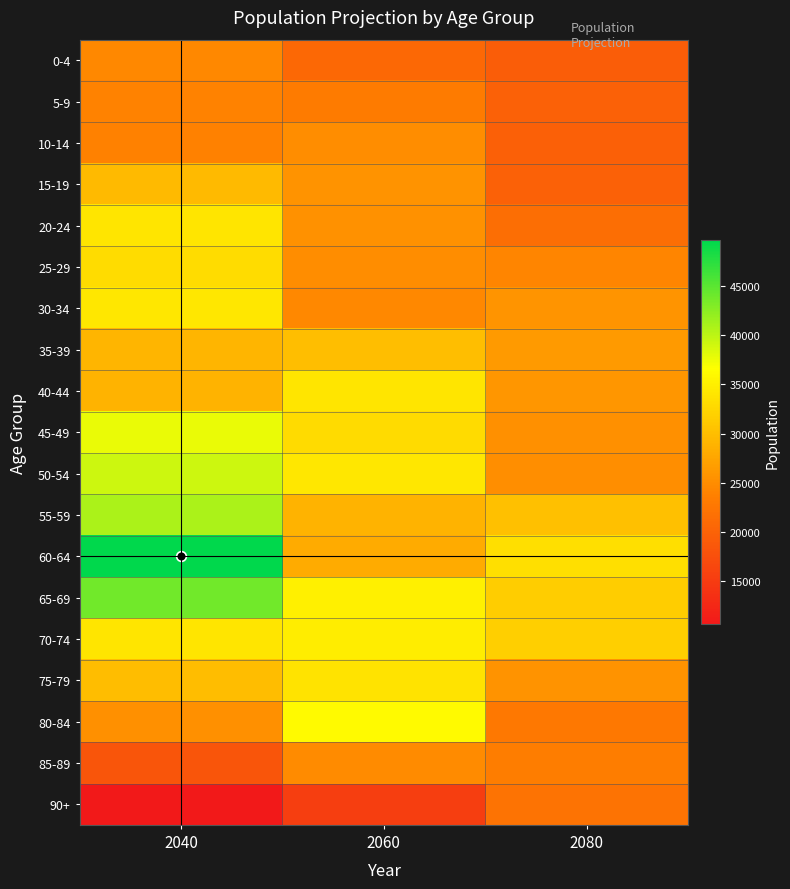

Reading left to right, extract all data points from this chart.

0-4: 2040=24550.9	2060=20739.8	2080=19423.1
5-9: 2040=23957.7	2060=23244.1	2080=19799.6
10-14: 2040=23858.4	2060=25065.9	2080=19677.5
15-19: 2040=29636.0	2060=25634.1	2080=19863.3
20-24: 2040=33996.3	2060=25407.5	2080=21578.8
25-29: 2040=33149.1	2060=24967.5	2080=24279.3
30-34: 2040=34167.9	2060=24629.7	2080=25846.9
35-39: 2040=29206.0	2060=30125.9	2080=26361.2
40-44: 2040=29002.8	2060=33998.1	2080=25886.1
45-49: 2040=37733.9	2060=33025.2	2080=25283.1
50-54: 2040=39265.3	2060=34234.1	2080=25110.1
55-59: 2040=40942.2	2060=29012.0	2080=30211.0
60-64: 2040=49655.2	2060=28065.2	2080=33394.5
65-69: 2040=43784.3	2060=35110.3	2080=31638.5
70-74: 2040=34066.0	2060=34831.5	2080=31719.8
75-79: 2040=29881.1	2060=33880.8	2080=25693.3
80-84: 2040=25306.5	2060=36184.2	2080=22769.3
85-89: 2040=18354.4	2060=24910.7	2080=23288.3
90+: 2040=10614.5	2060=15472.5	2080=22082.9